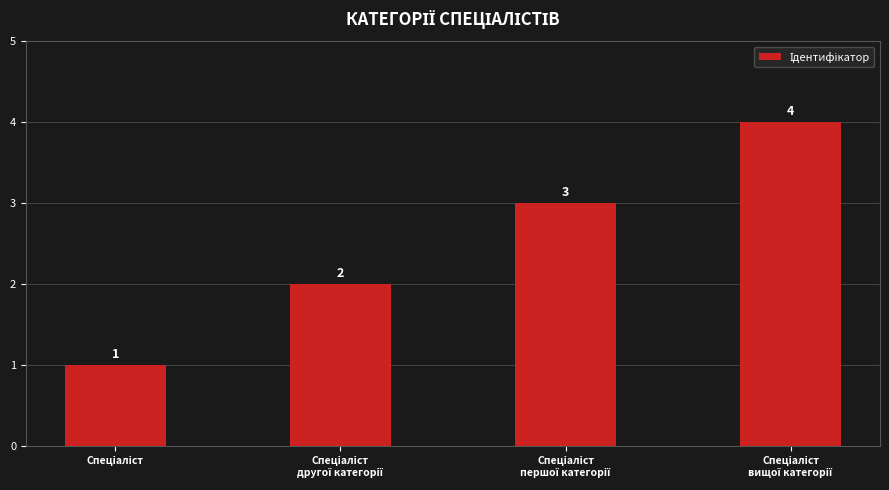

What is the sum of all values?

10